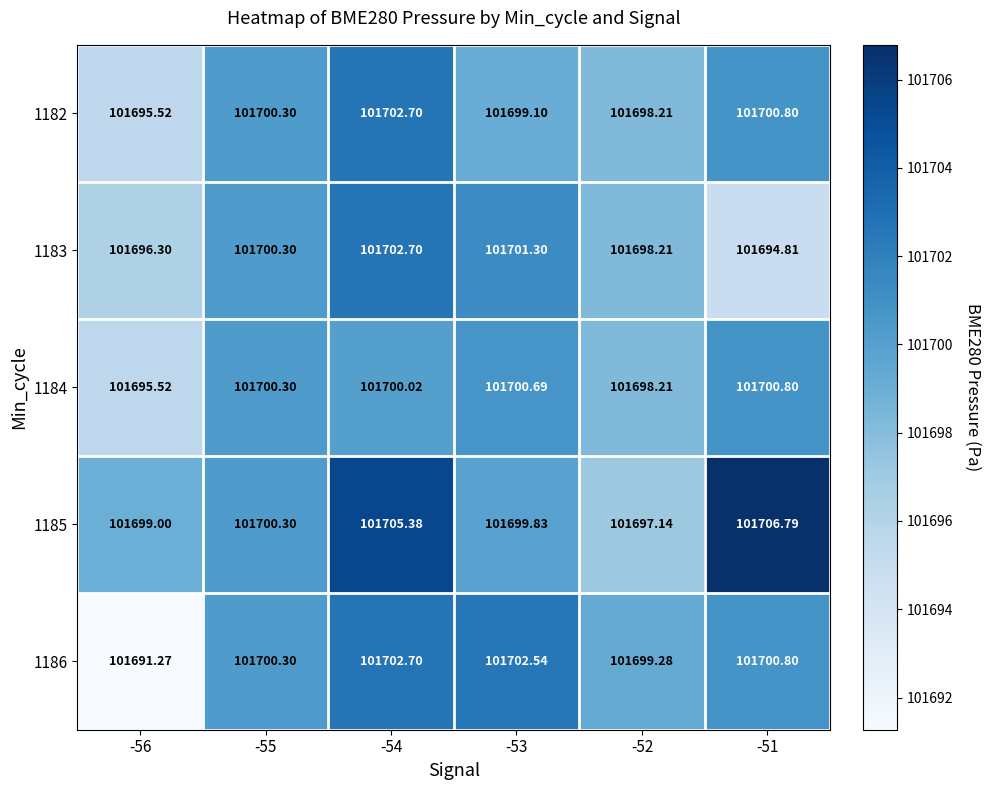

Is the value of 1184 at -52 greater than the value of 1186 at -53?

No